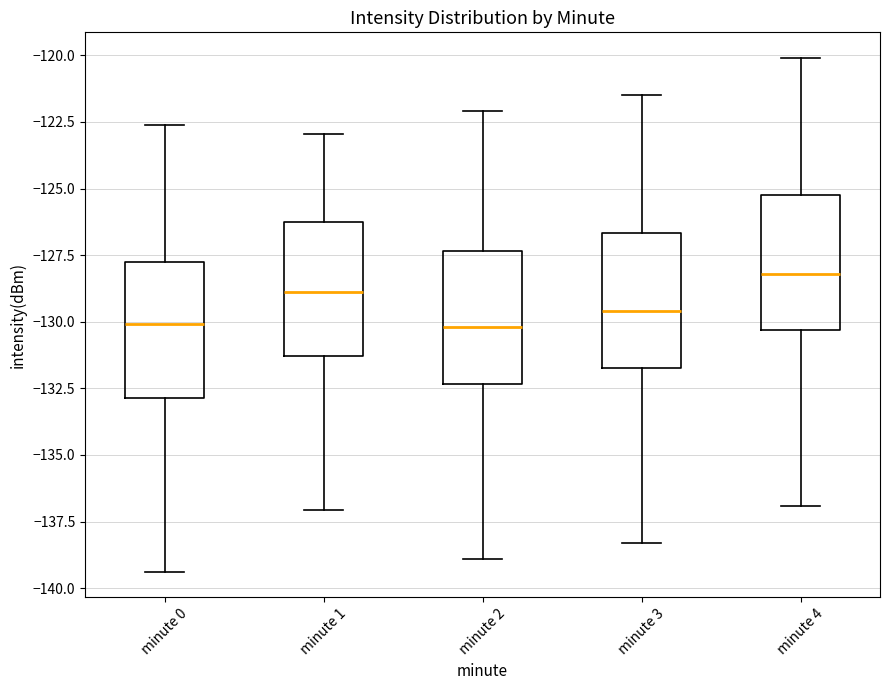

Where does the lower whisker of the box for minute 0 end on the y-axis? The values are not printed on the chart, so give them approximately, as read against the axis.

-139.5